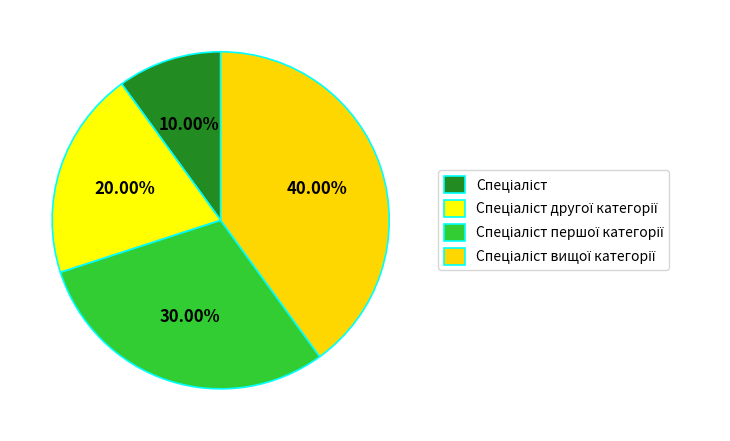

Is there any slice that represents more than half of the pie?

No